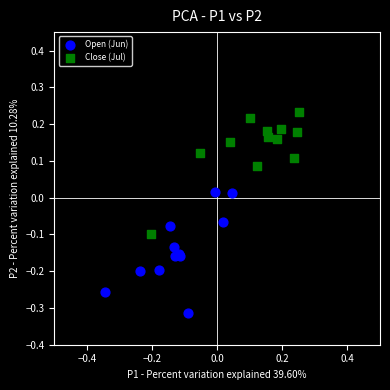

Which series reaches the maximum Y coordinate?

Close (Jul)